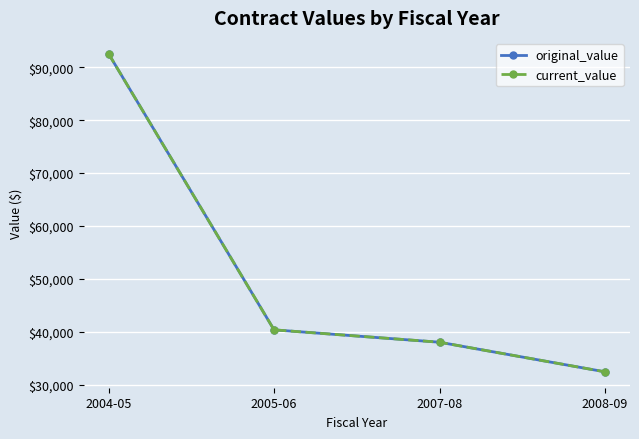

What is the minimum value for original_value?

32400.0